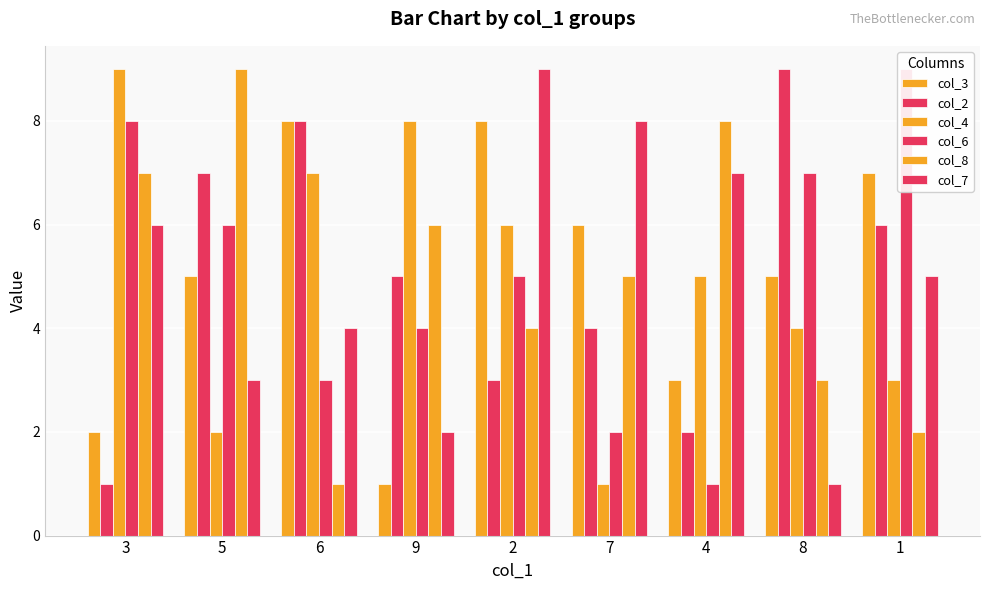

Which category has the lowest value in the col_7 series?

8